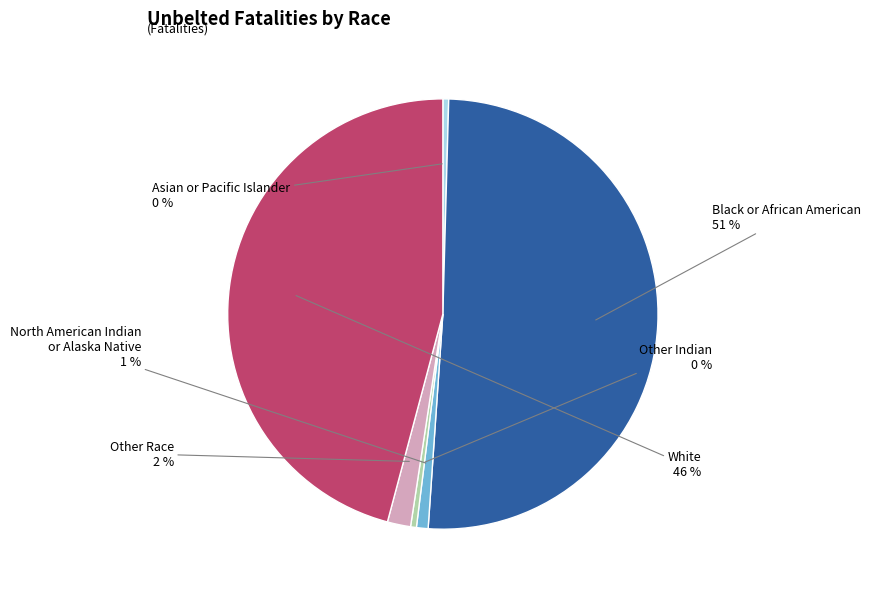

To the nearest percent, what is the average slice percentage?

17%